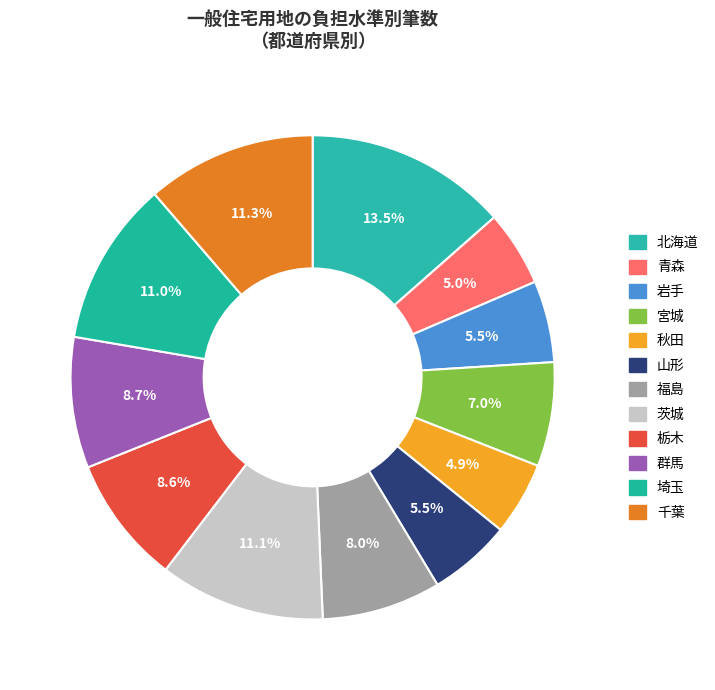

How many slices are in this pie chart?

12